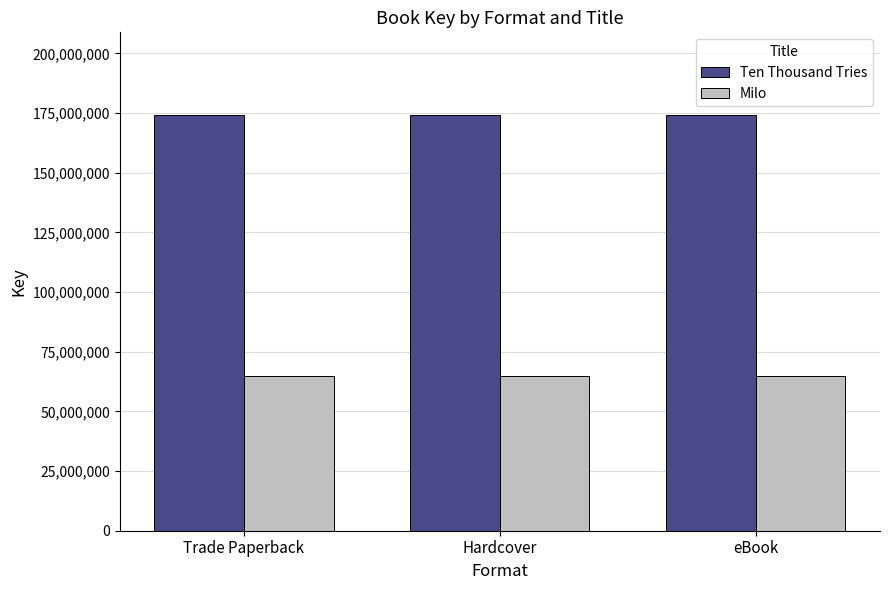

What are all the series names shown in the legend?

Ten Thousand Tries, Milo